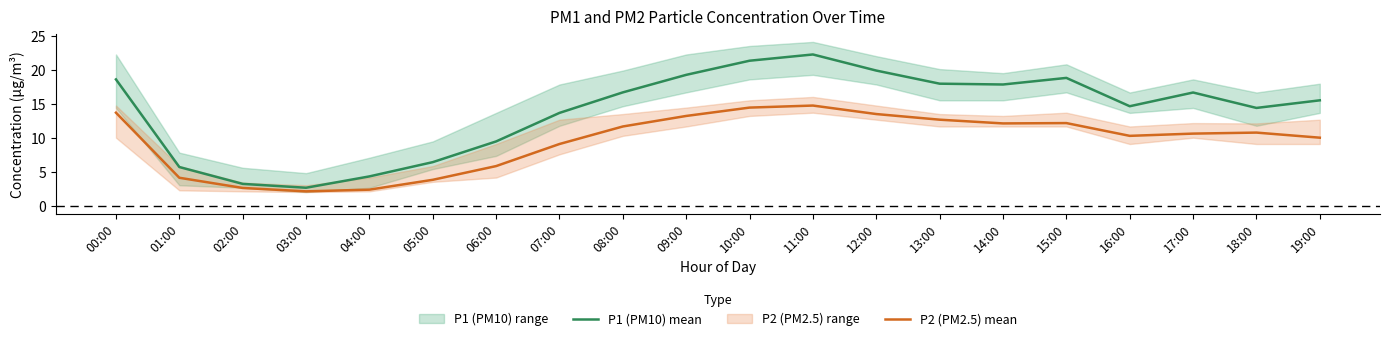

What is the difference between the maximum and minimum values in the P1 (PM10) mean series?

19.6